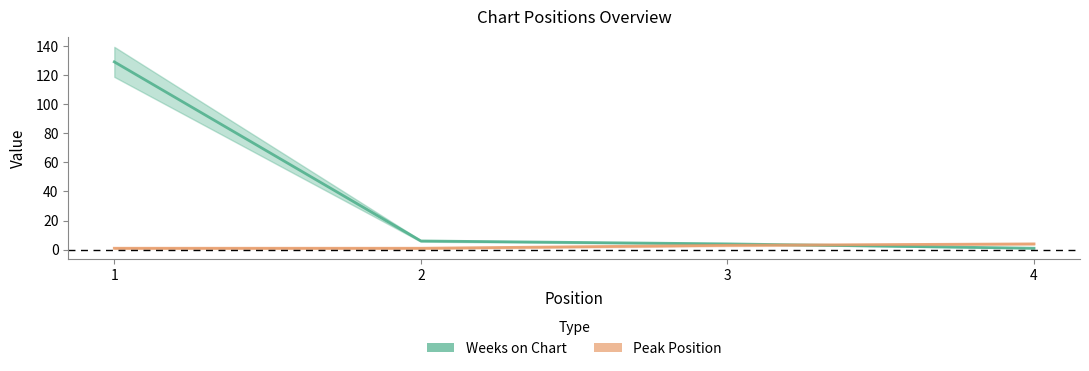

What is the difference between the highest and lowest values at 2?

5